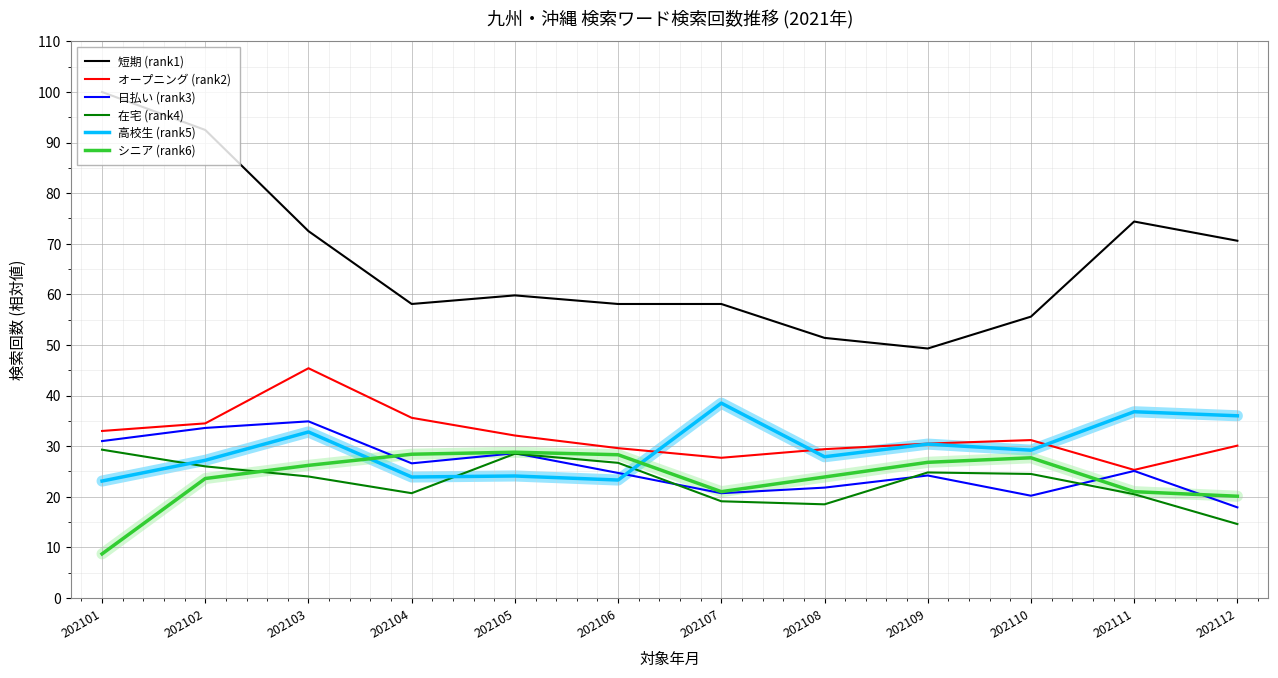

What is the minimum value for シニア (rank6)?

8.7